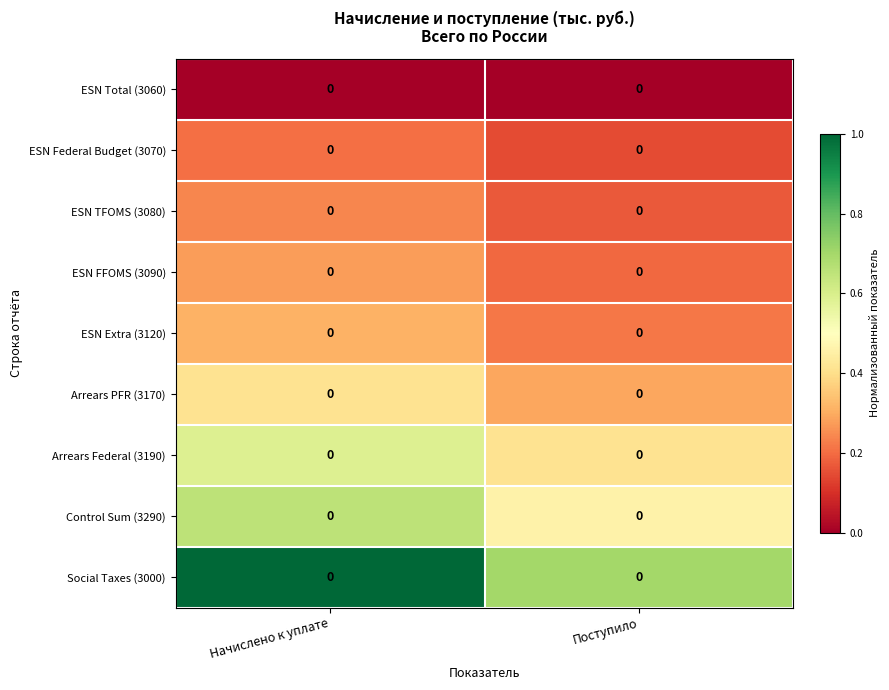

Reading right to left, transcribe all the data shown in this chart.

ESN Total (3060): Поступило=0.0	Начислено к уплате=0.0
ESN Federal Budget (3070): Поступило=0.0	Начислено к уплате=0.0
ESN TFOMS (3080): Поступило=0.0	Начислено к уплате=0.0
ESN FFOMS (3090): Поступило=0.0	Начислено к уплате=0.0
ESN Extra (3120): Поступило=0.0	Начислено к уплате=0.0
Arrears PFR (3170): Поступило=0.0	Начислено к уплате=0.0
Arrears Federal (3190): Поступило=0.0	Начислено к уплате=0.0
Control Sum (3290): Поступило=0.0	Начислено к уплате=0.0
Social Taxes (3000): Поступило=0.0	Начислено к уплате=0.0